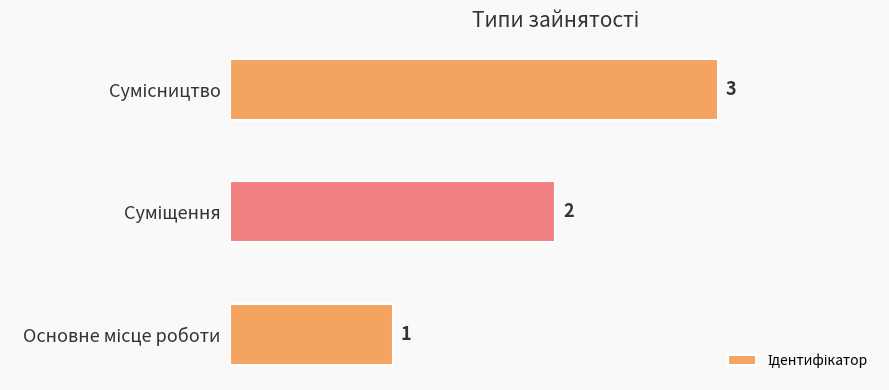

How many values are between 1 and 3?

3